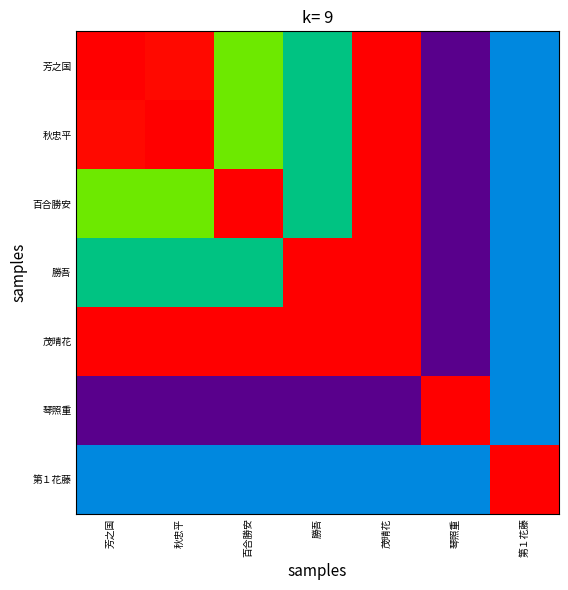

Which label corresponds to the smallest value in the chart?

琴照重